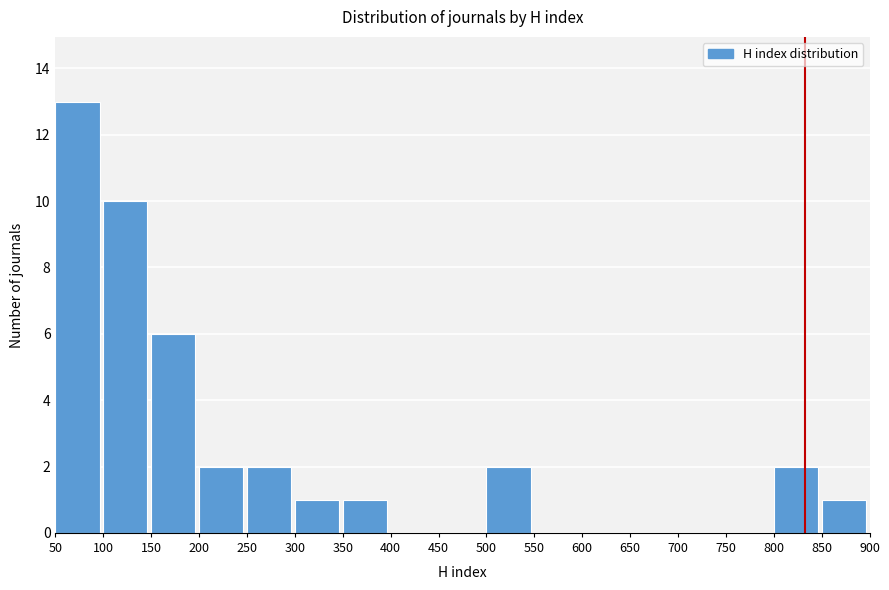

Which range on the x-axis has the tallest bar?

50 to 100